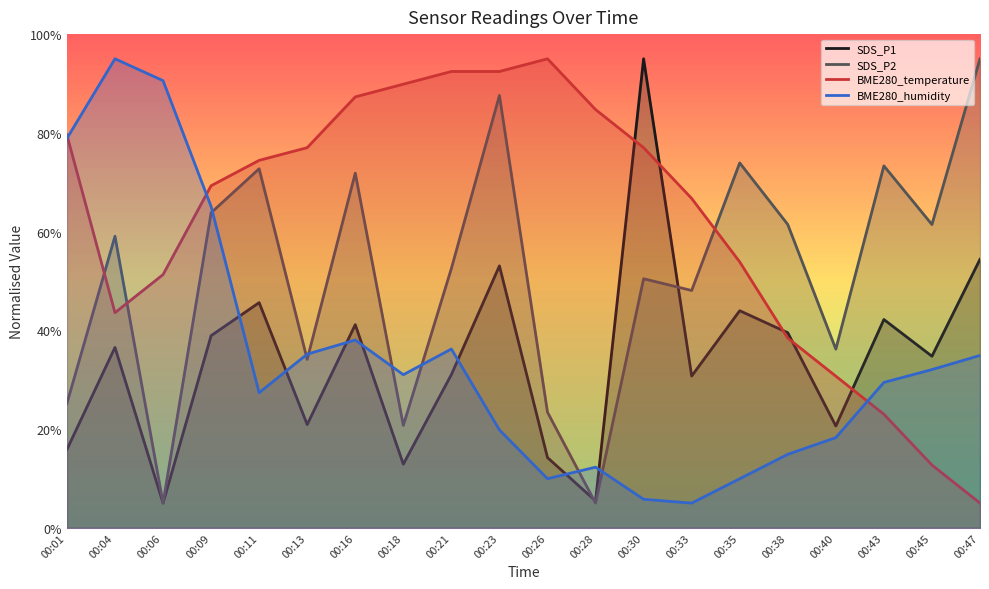

The BME280_humidity series shows 147.4 at 00:06. True or false?

False